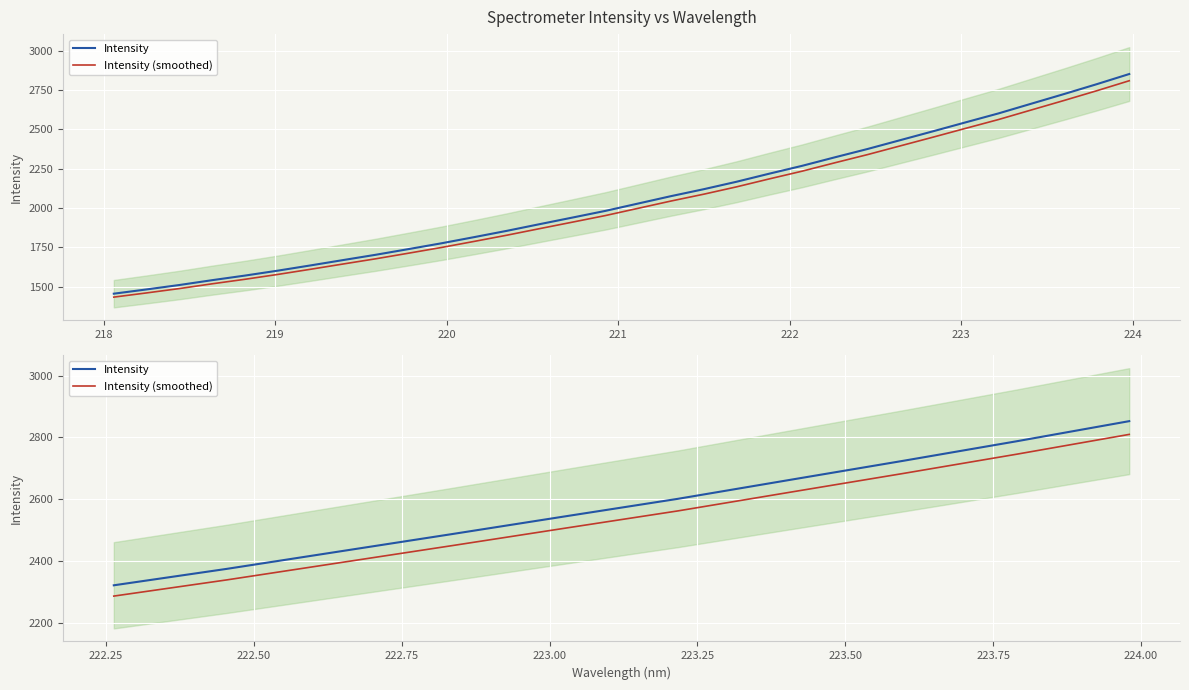

How many lines are shown in the chart?

2